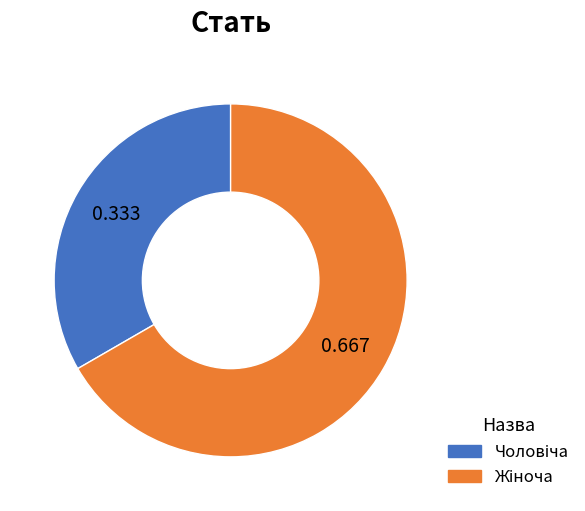

Does any single category account for the majority?

Yes